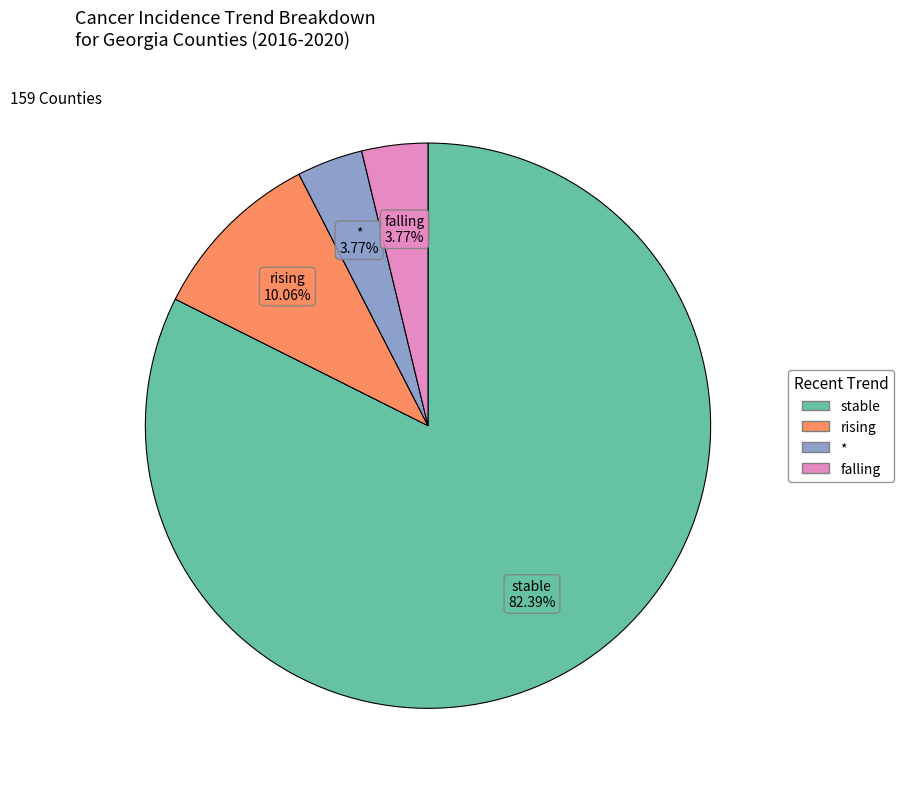

Which category has the biggest portion of the pie?

stable